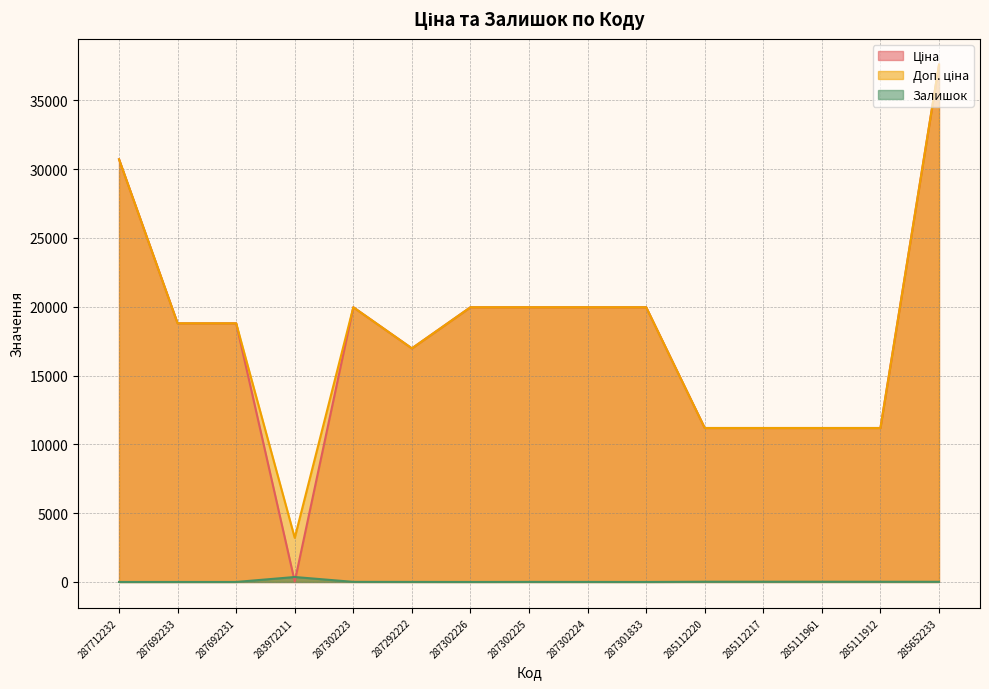

What is the sum of all Ціна values?

267486.2